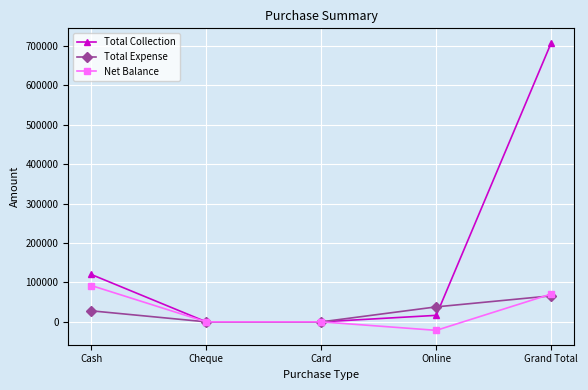

The value of Net Balance at Card is 0. True or false?

True